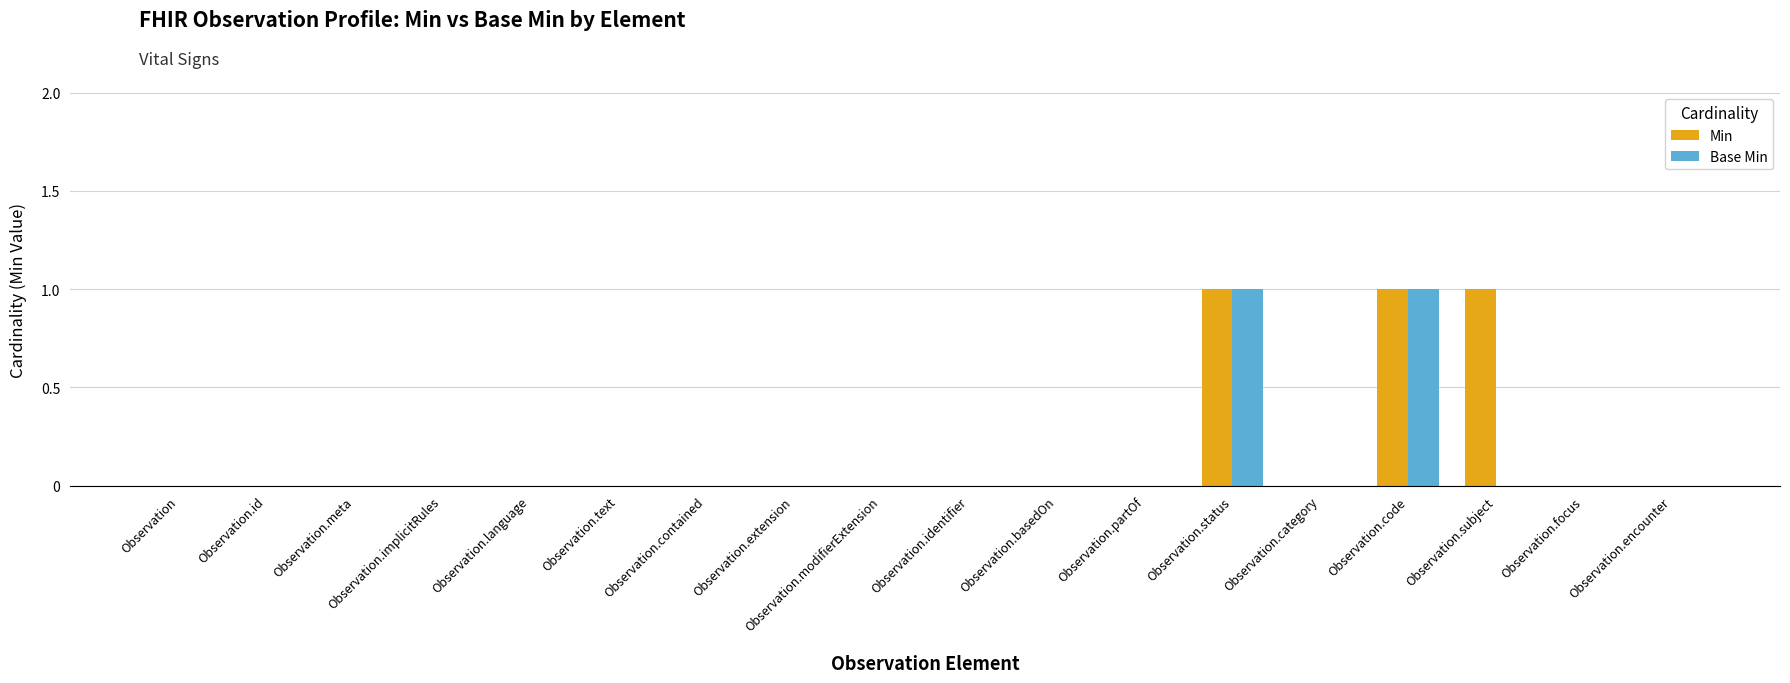

The value of Base Min at Observation.category is 1. True or false?

False